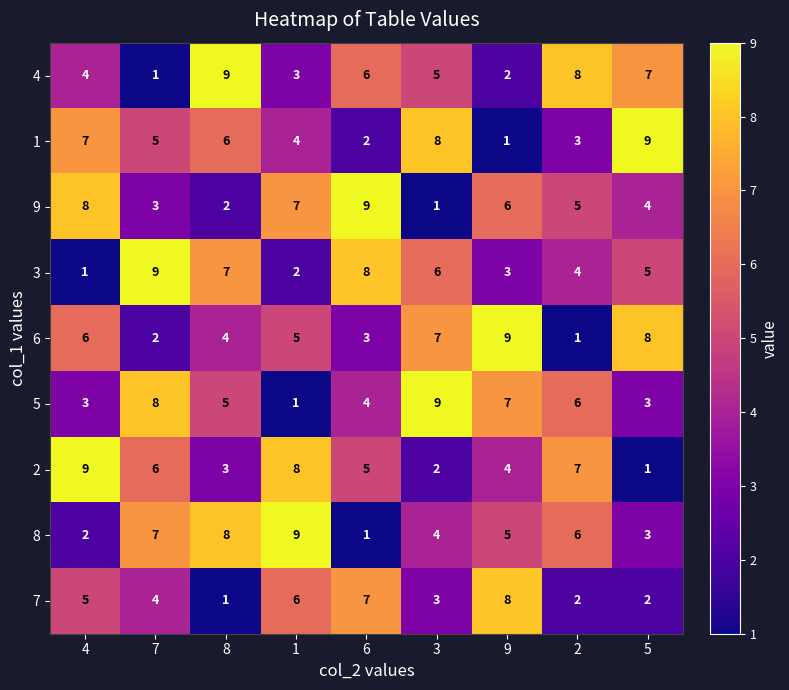

What is the greatest value displayed?

9